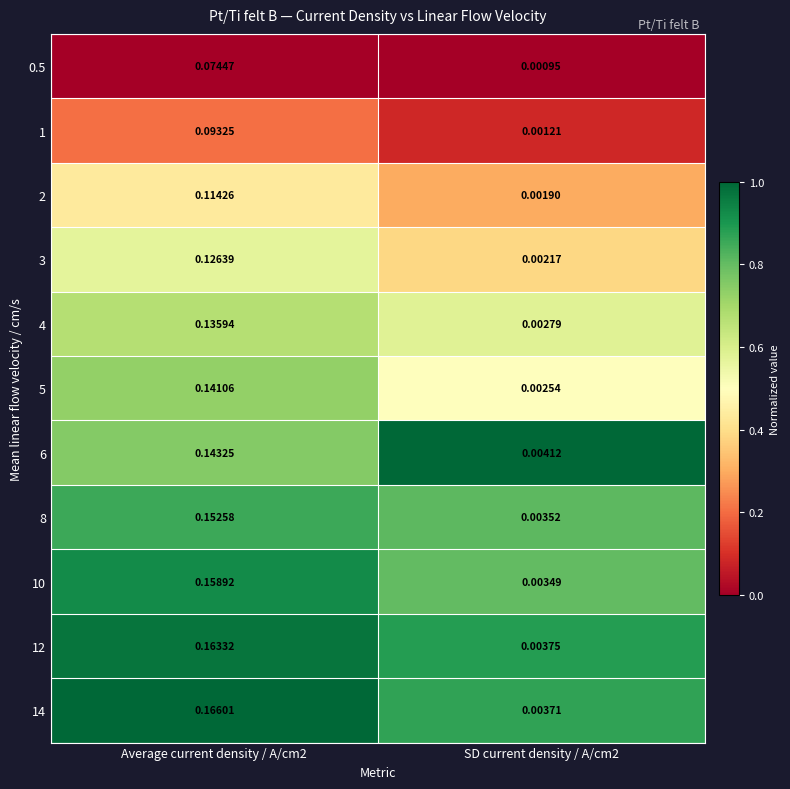

Is the value of 2 at Average current density / A/cm2 greater than the value of 5 at SD current density / A/cm2?

Yes